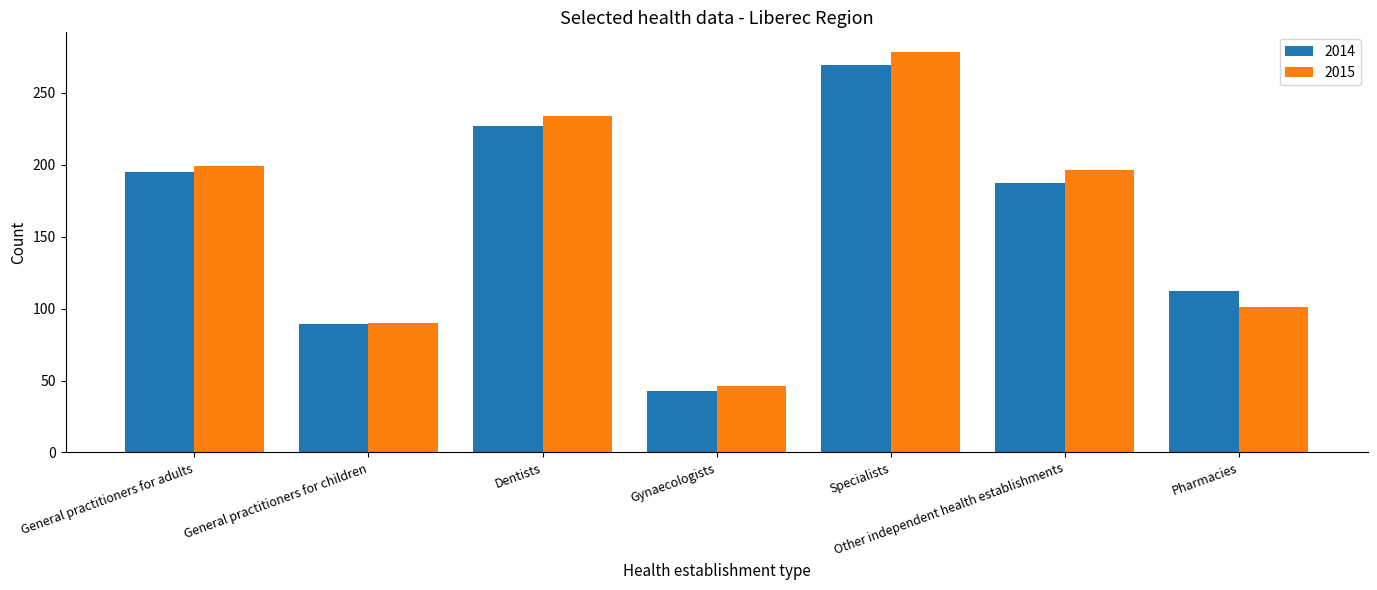

What is the value of the 2014 bar at the 2nd from the left?

89